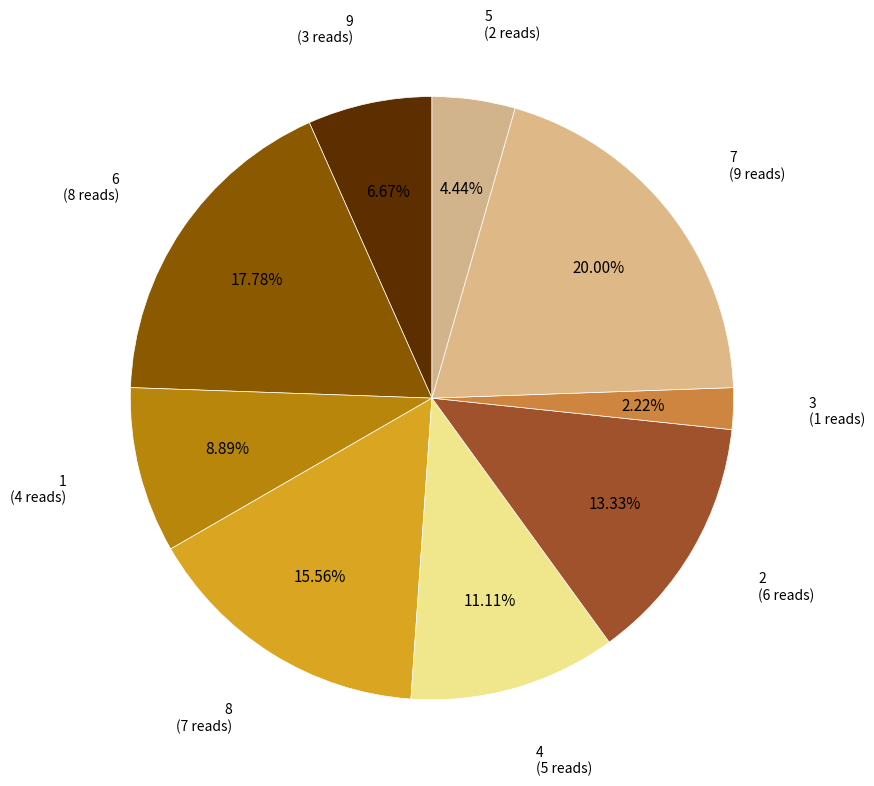

Which category has the smallest portion of the pie?

3